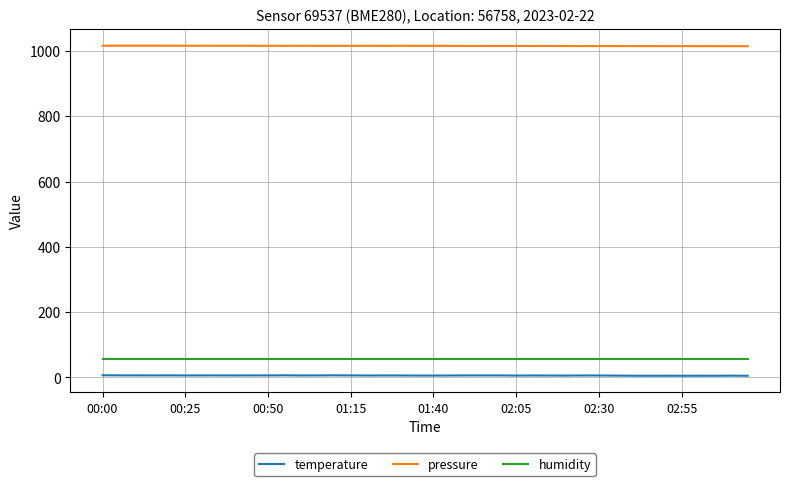

What is the difference between the second highest and second lowest values in the pressure series?

1.5